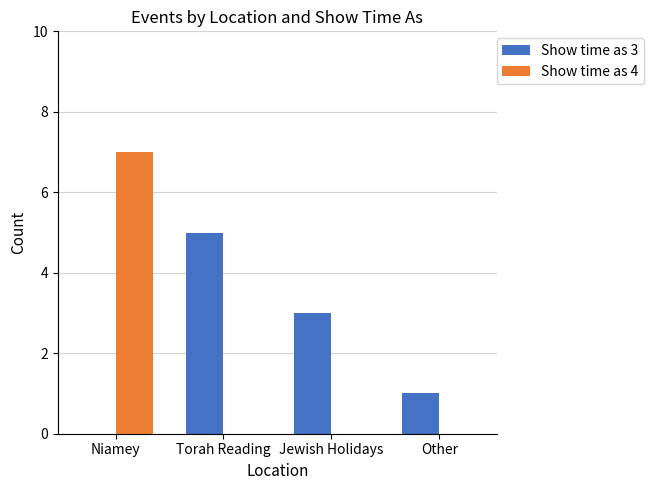

The value of Show time as 3 at Other is 2. True or false?

False